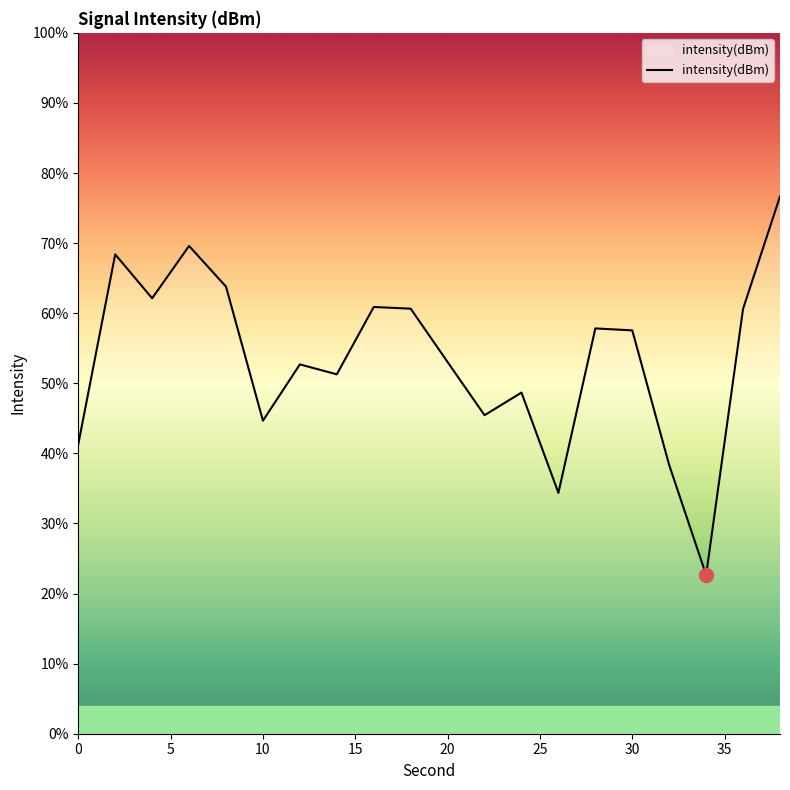

Reading left to right, transcribe all the data shown in this chart.

-132.6	-124.5	-126.4	-124.1	-125.9	-131.6	-129.2	-129.6	-126.7	-126.8	-129.1	-131.4	-130.4	-134.7	-127.7	-127.7	-133.5	-138.2	-126.8	-122.0